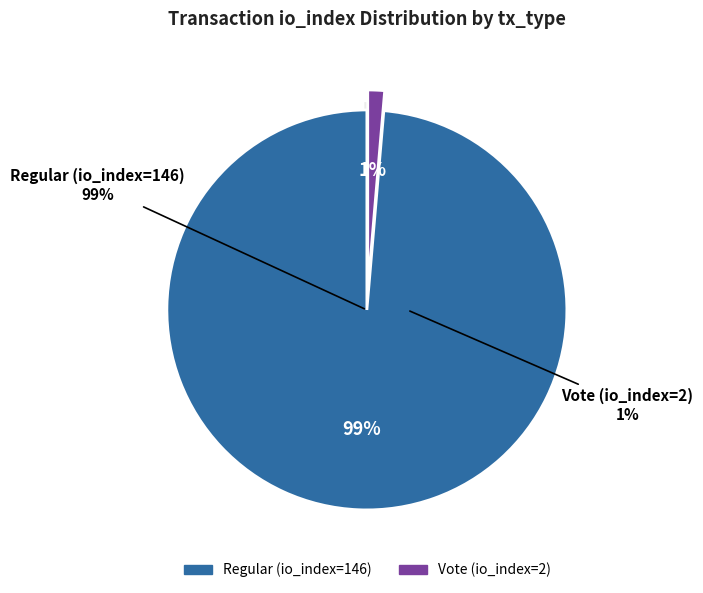

To the nearest percent, what percentage of the pie is Regular (io_index=146)?

99%